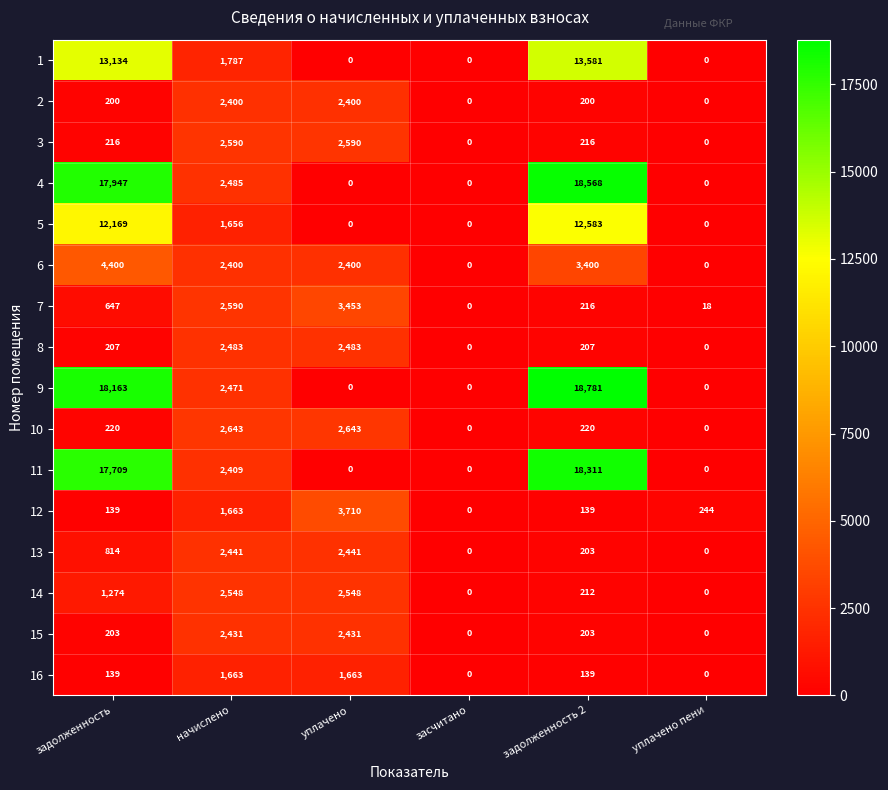

What is the spread (max minus min) of values at начислено?

987